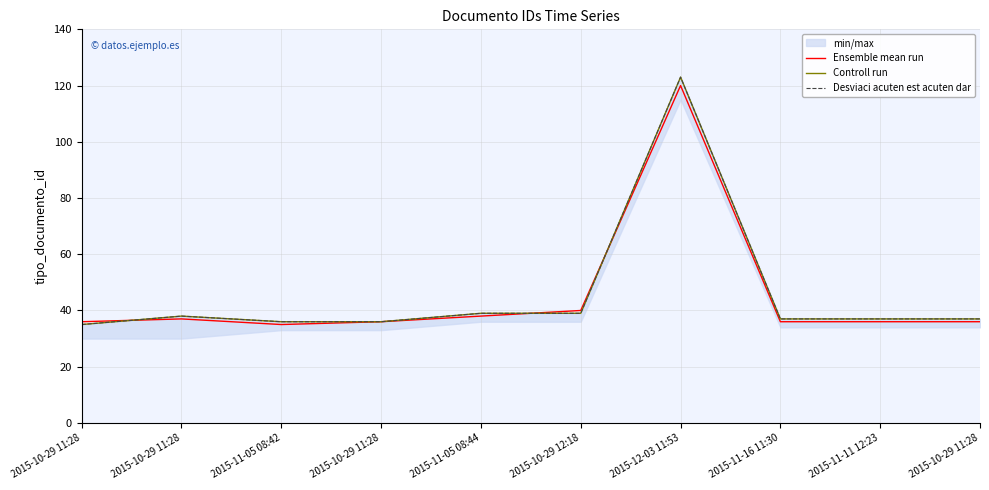

What is the sum of all Ensemble mean run values?

450